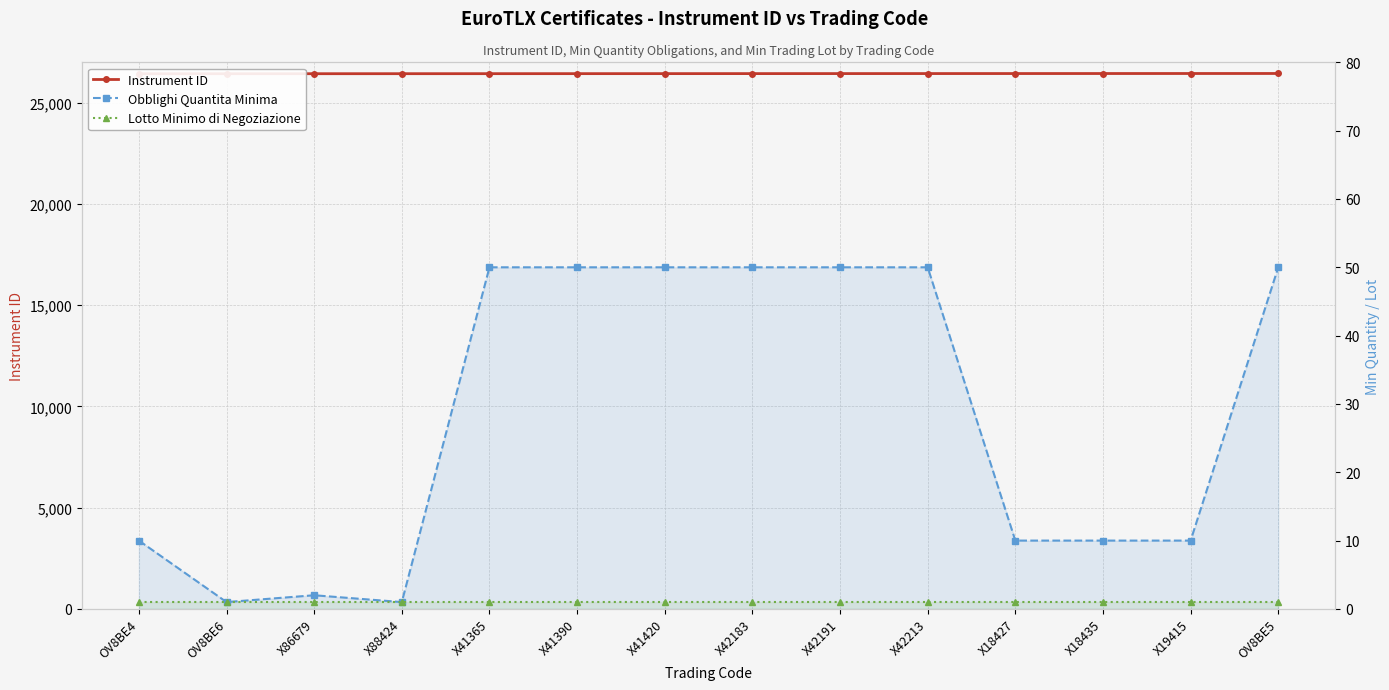

Reading left to right, transcribe all the data shown in this chart.

Instrument ID: OV8BE4=26436	OV8BE6=26437	X86679=26438	X88424=26439	X41365=26440	X41390=26441	X41420=26442	X42183=26443	X42191=26444	X42213=26445	X18427=26446	X18435=26447	X19415=26448	OV8BE5=26449
Obblighi Quantita Minima: OV8BE4=10	OV8BE6=1	X86679=2	X88424=1	X41365=50	X41390=50	X41420=50	X42183=50	X42191=50	X42213=50	X18427=10	X18435=10	X19415=10	OV8BE5=50
Lotto Minimo di Negoziazione: OV8BE4=1	OV8BE6=1	X86679=1	X88424=1	X41365=1	X41390=1	X41420=1	X42183=1	X42191=1	X42213=1	X18427=1	X18435=1	X19415=1	OV8BE5=1